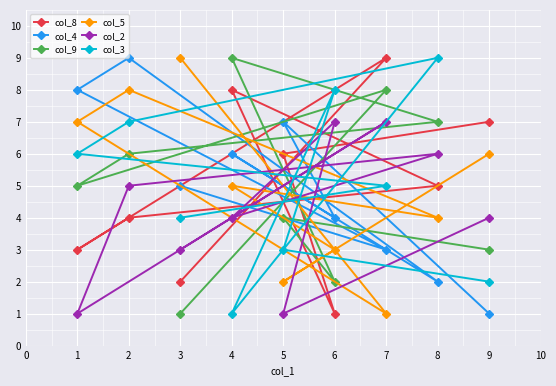

What is the maximum value shown in the chart?

9